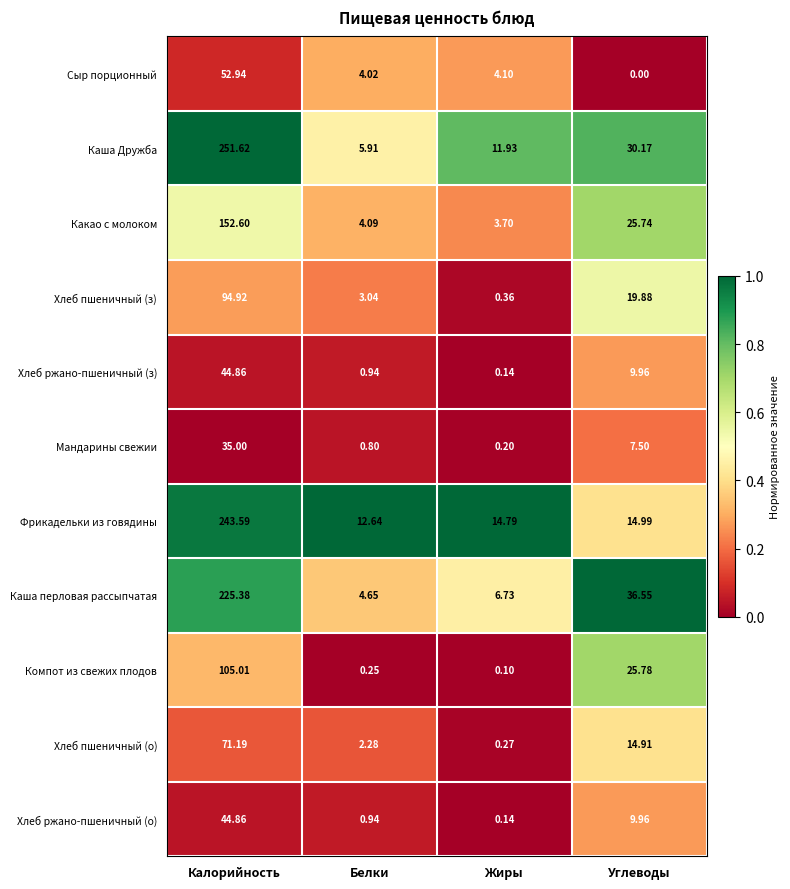

What is the greatest value displayed?

251.6